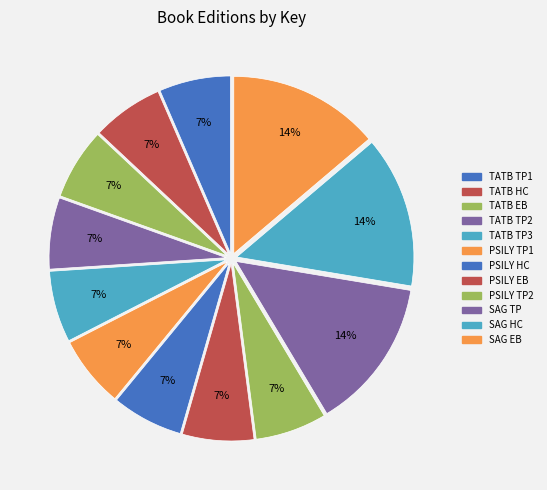

Count the number of slices in the pie.

12